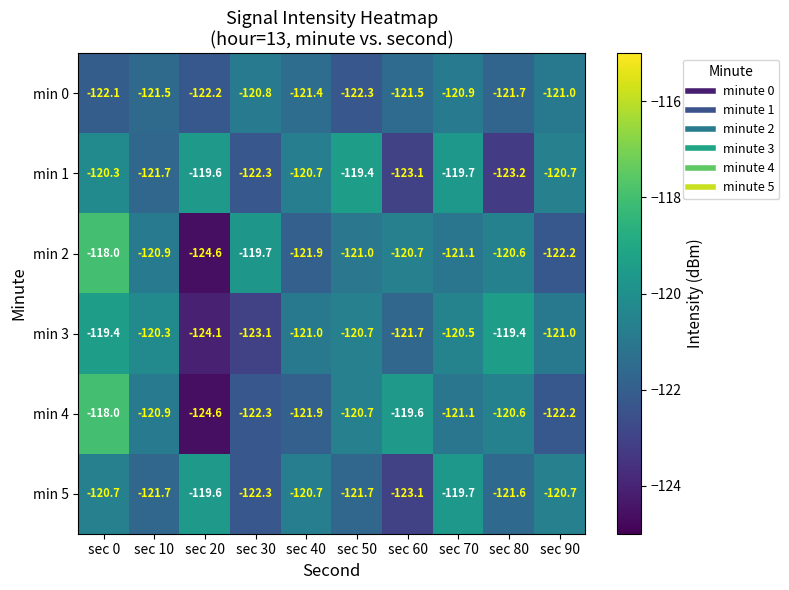

List the labels in order of min 2 value, largest first.

sec 0, sec 30, sec 80, sec 60, sec 10, sec 50, sec 70, sec 40, sec 90, sec 20